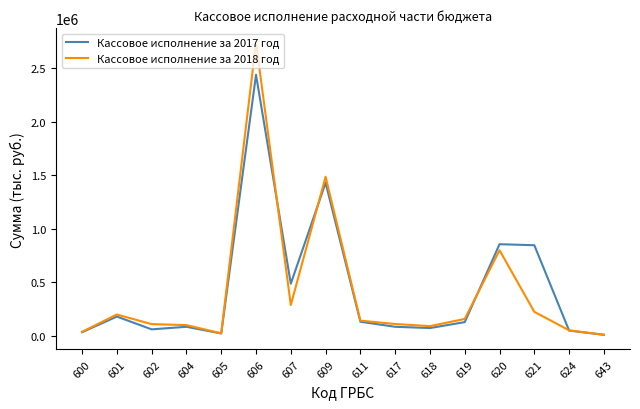

Rank the series by their maximum value, from highest to lowest.

Кассовое исполнение за 2018 год, Кассовое исполнение за 2017 год